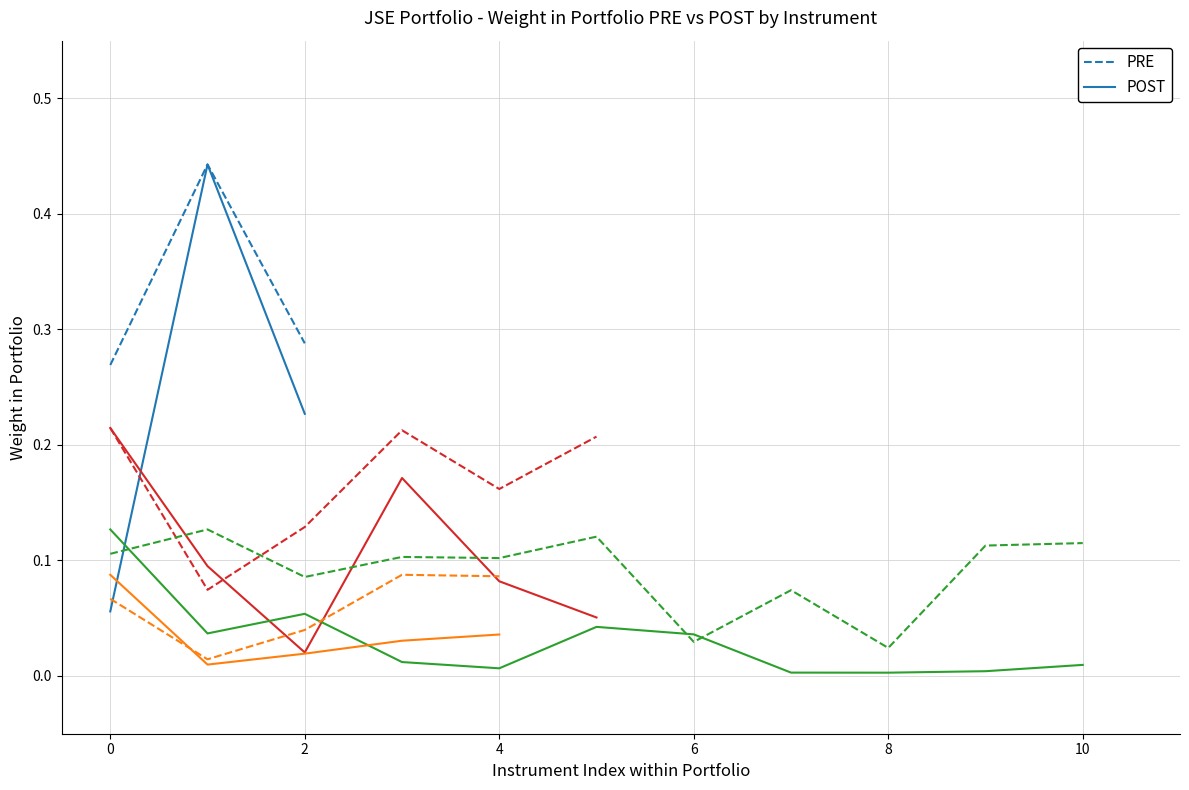

Rank the series by their average value, from lowest to highest.

POST, PRE